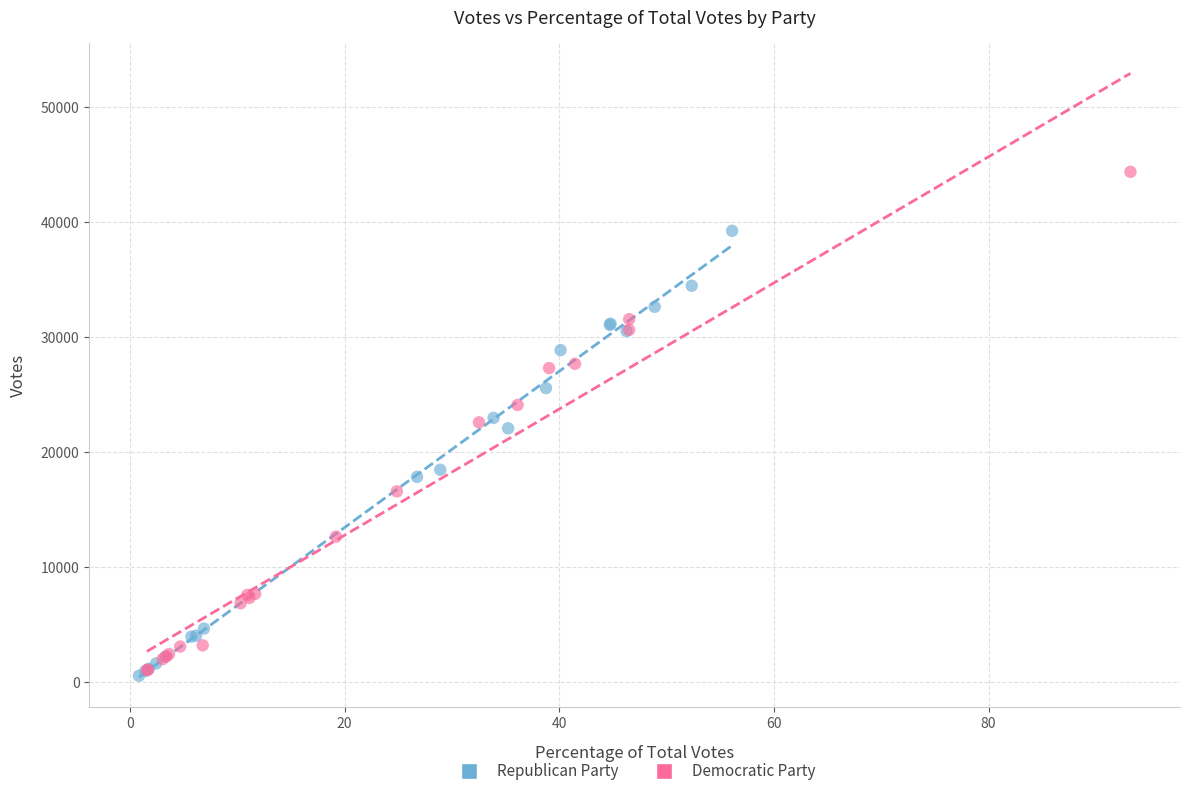

Which series has the largest Y range (max minus min)?

Democratic Party